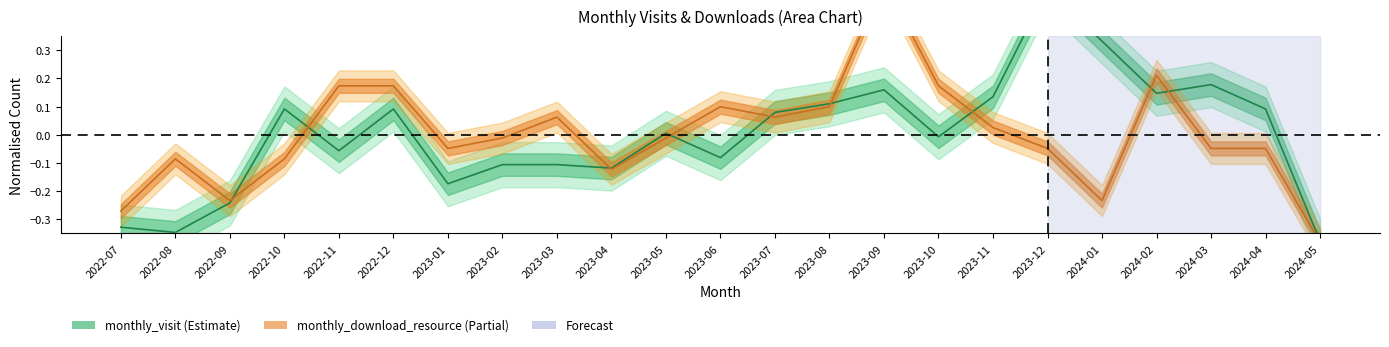

True or false: monthly_download_resource_line has a value of -0.4 at 2022-09.

False